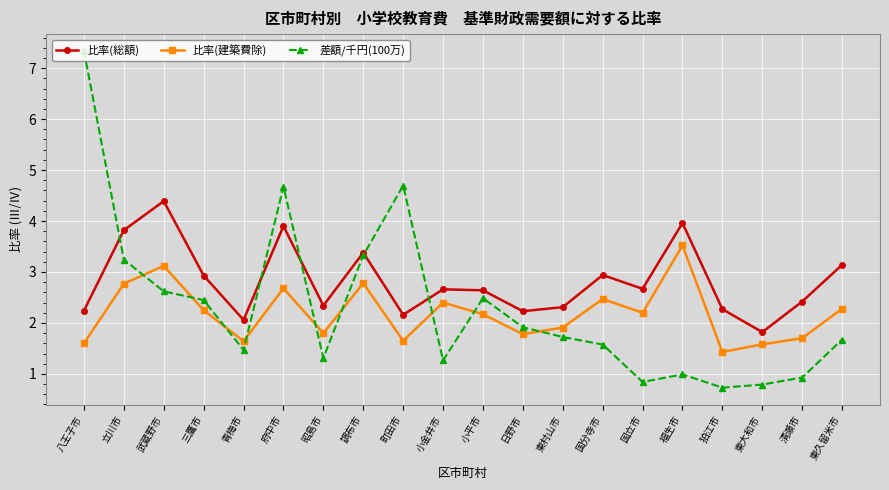

Where do 差額/千円(100万) and 比率(建築費除) first cross each other?

立川市 and 武蔵野市